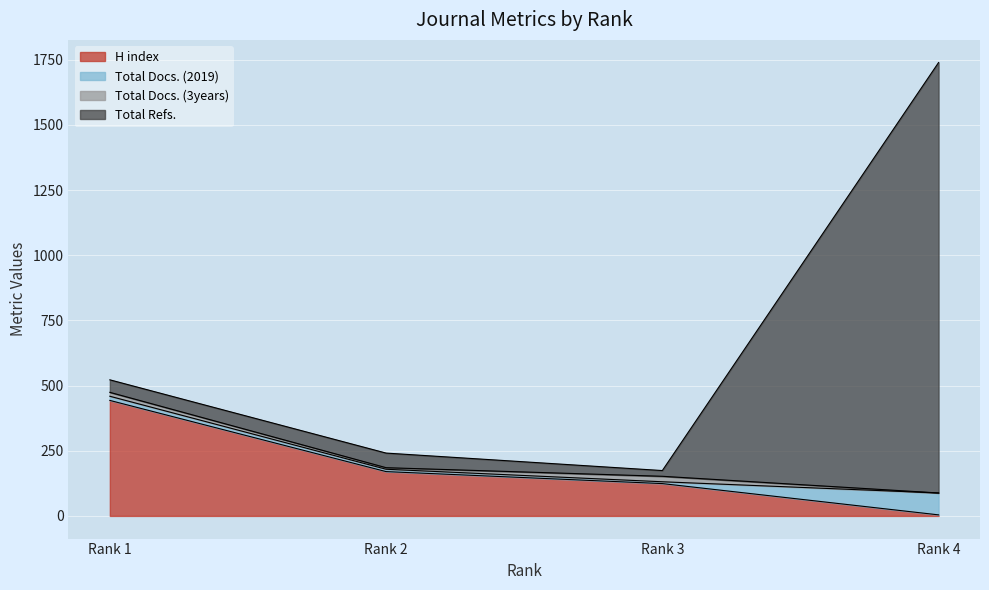

At which label does H index reach its minimum?

Rank 4